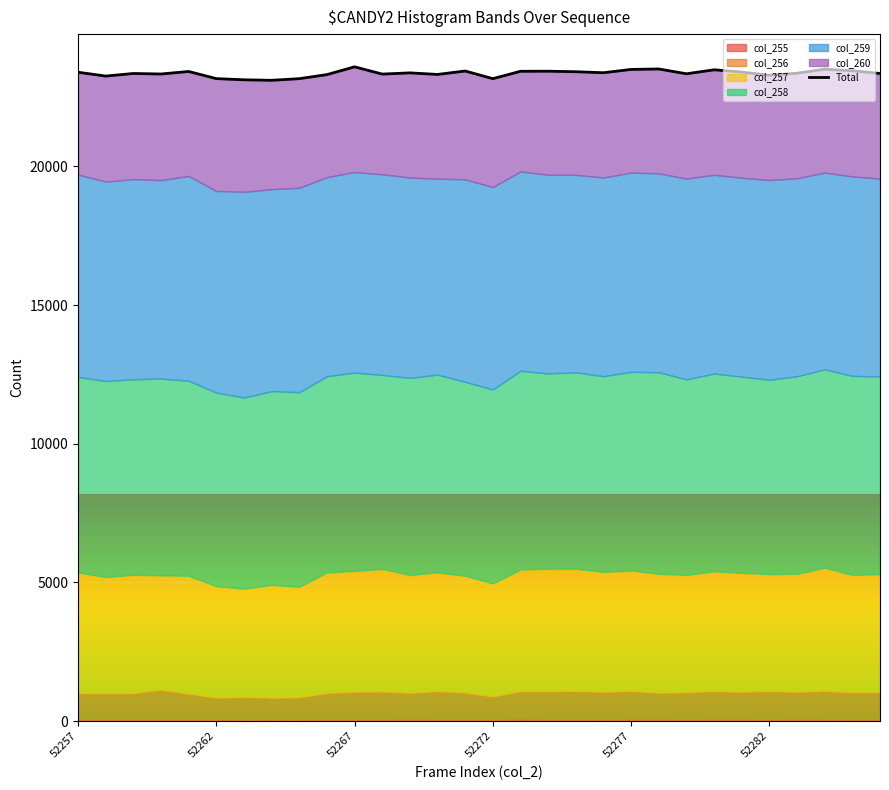

What is the sum of all values?

700685